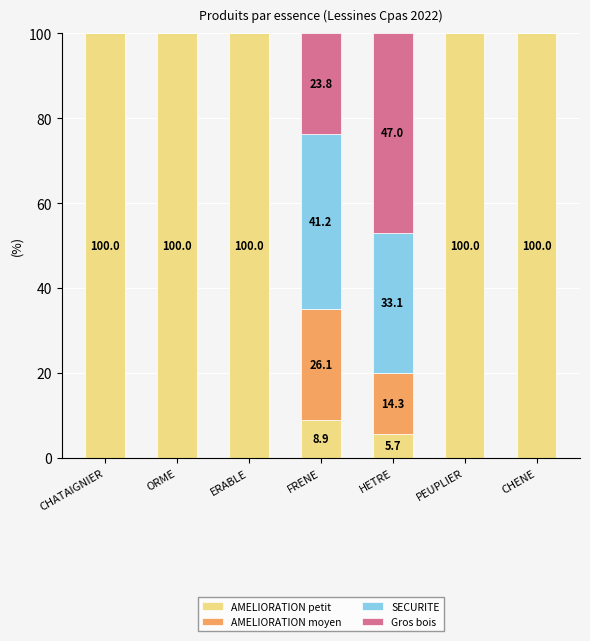

What is the highest value of the AMELIORATION petit series?

100.0